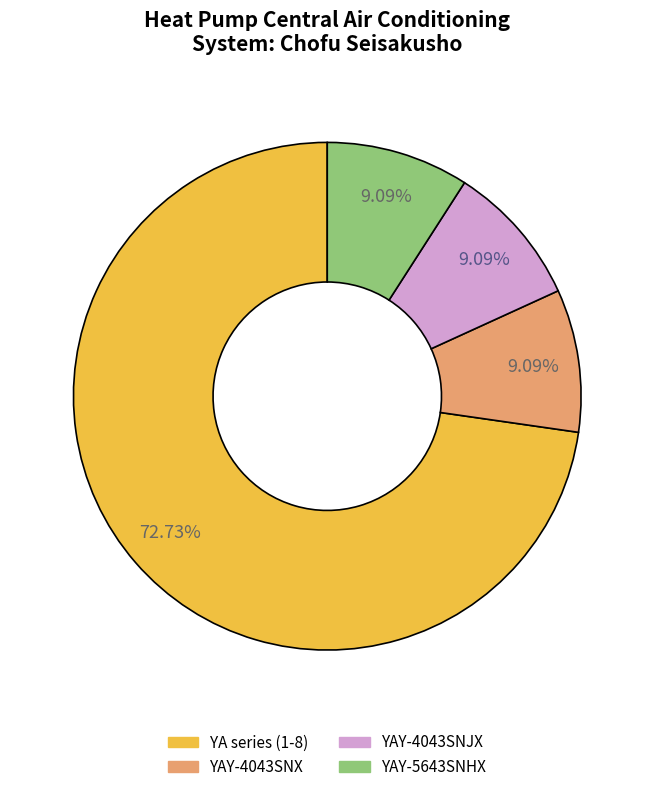

How many segments does this pie chart have?

4